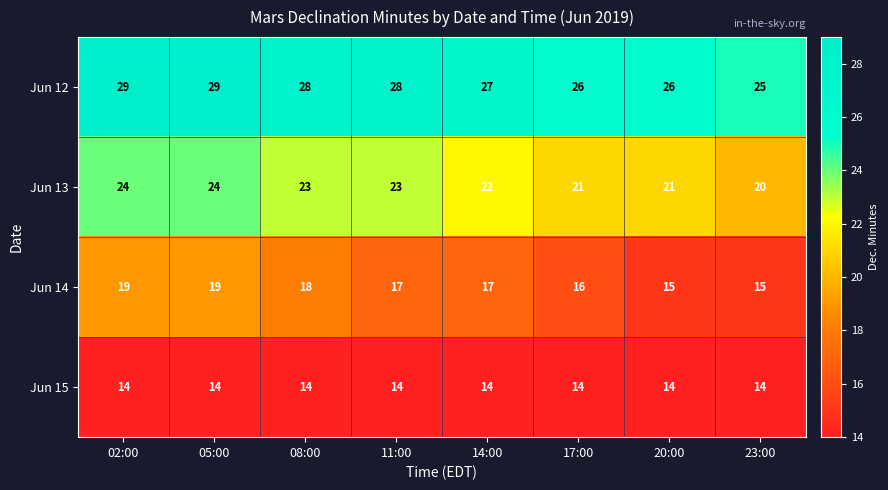

What is the sum of all Jun 15 values?

112